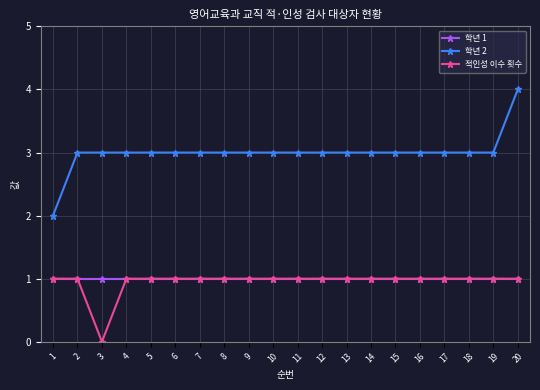

At which category does the chart reach its minimum across all series?

3